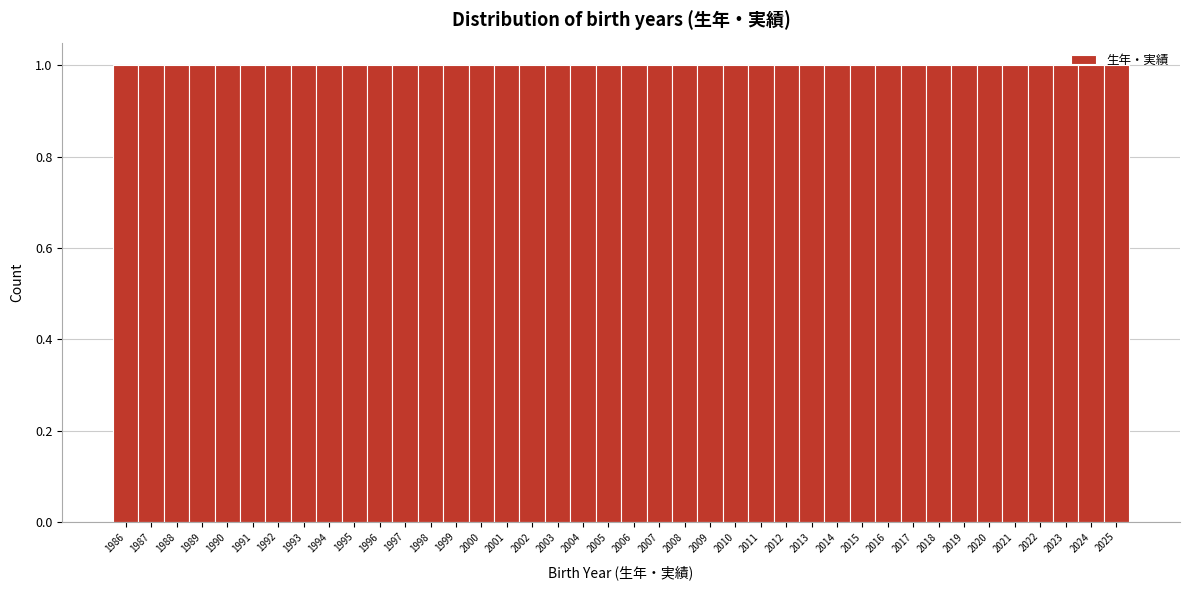

Reading left to right, list every bar in this chart as the range it spans on the x-axis followed by its height. The values are not printed on the chart, so give them approximately, as read against the axis.

1985.5 to 1986.5: 1
1986.5 to 1987.5: 1
1987.5 to 1988.5: 1
1988.5 to 1989.5: 1
1989.5 to 1990.5: 1
1990.5 to 1991.5: 1
1991.5 to 1992.5: 1
1992.5 to 1993.5: 1
1993.5 to 1994.5: 1
1994.5 to 1995.5: 1
1995.5 to 1996.5: 1
1996.5 to 1997.5: 1
1997.5 to 1998.5: 1
1998.5 to 1999.5: 1
1999.5 to 2000.5: 1
2000.5 to 2001.5: 1
2001.5 to 2002.5: 1
2002.5 to 2003.5: 1
2003.5 to 2004.5: 1
2004.5 to 2005.5: 1
2005.5 to 2006.5: 1
2006.5 to 2007.5: 1
2007.5 to 2008.5: 1
2008.5 to 2009.5: 1
2009.5 to 2010.5: 1
2010.5 to 2011.5: 1
2011.5 to 2012.5: 1
2012.5 to 2013.5: 1
2013.5 to 2014.5: 1
2014.5 to 2015.5: 1
2015.5 to 2016.5: 1
2016.5 to 2017.5: 1
2017.5 to 2018.5: 1
2018.5 to 2019.5: 1
2019.5 to 2020.5: 1
2020.5 to 2021.5: 1
2021.5 to 2022.5: 1
2022.5 to 2023.5: 1
2023.5 to 2024.5: 1
2024.5 to 2025.5: 1